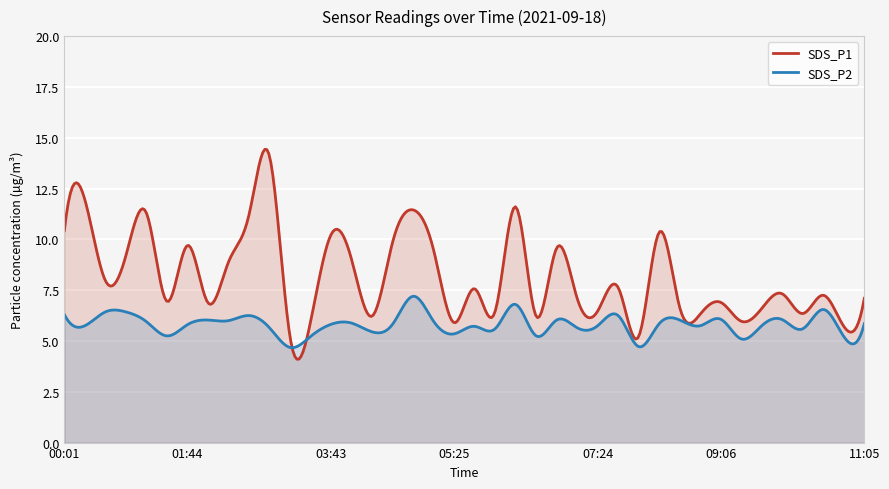

List the series in order of their peak value, highest first.

SDS_P1, SDS_P2